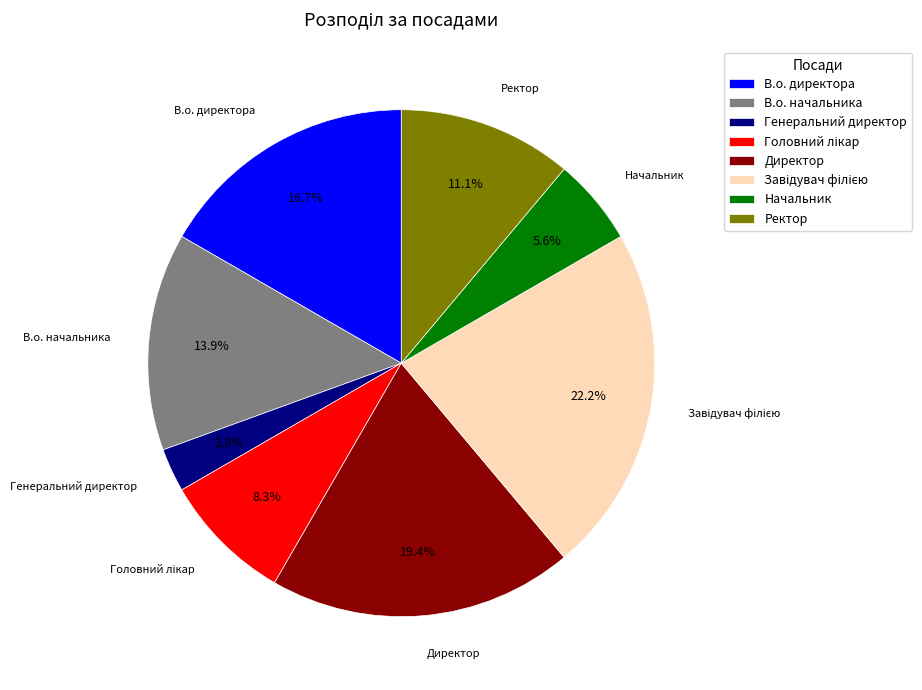

Is there a majority slice in this chart?

No